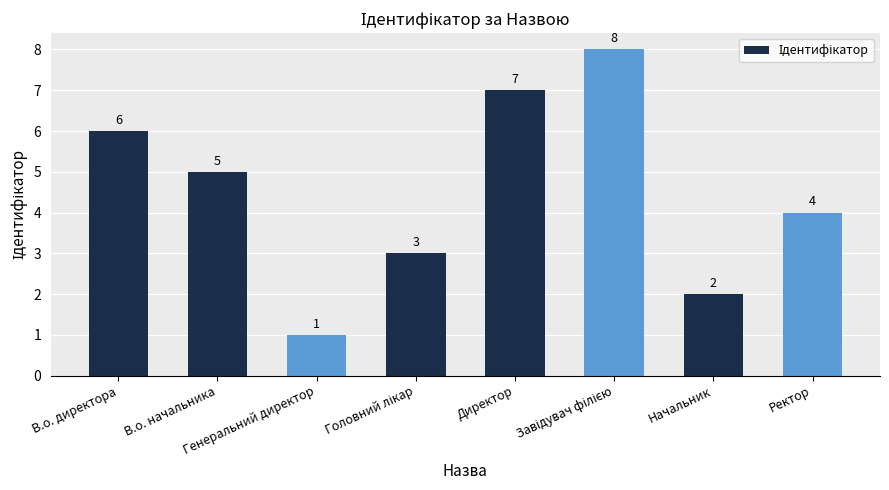

What is the sum of the values at Генеральний директор and Начальник?

3